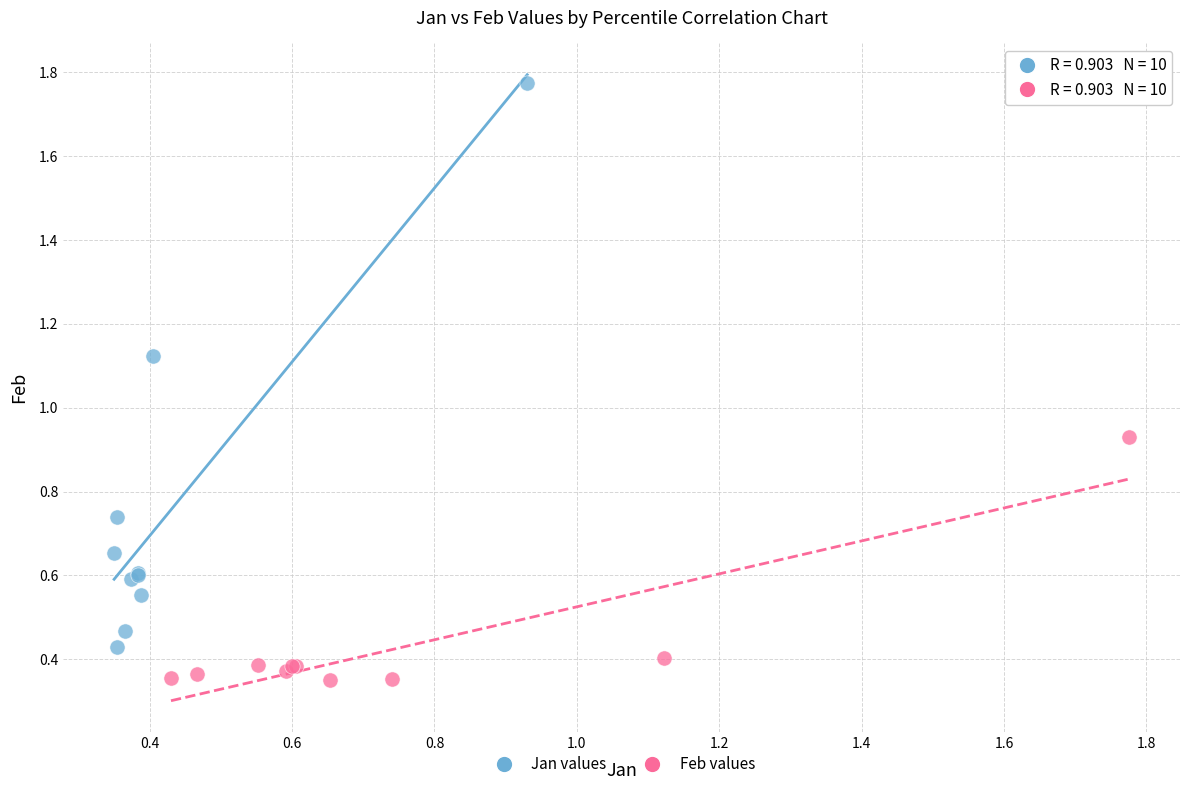

Which series has the largest Y range (max minus min)?

Jan values